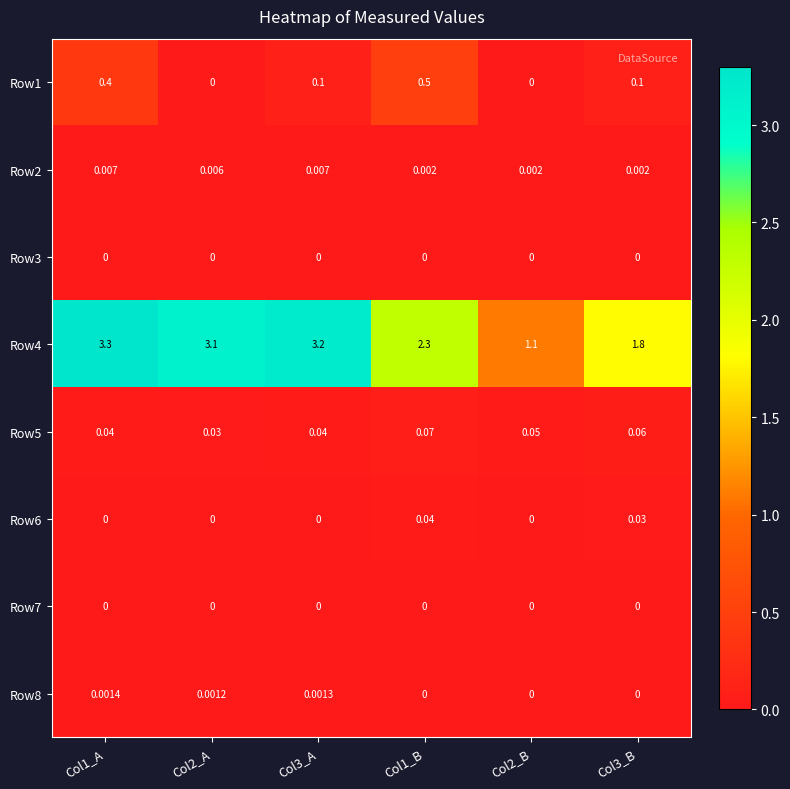

Which series has the largest total across all categories?

Row4